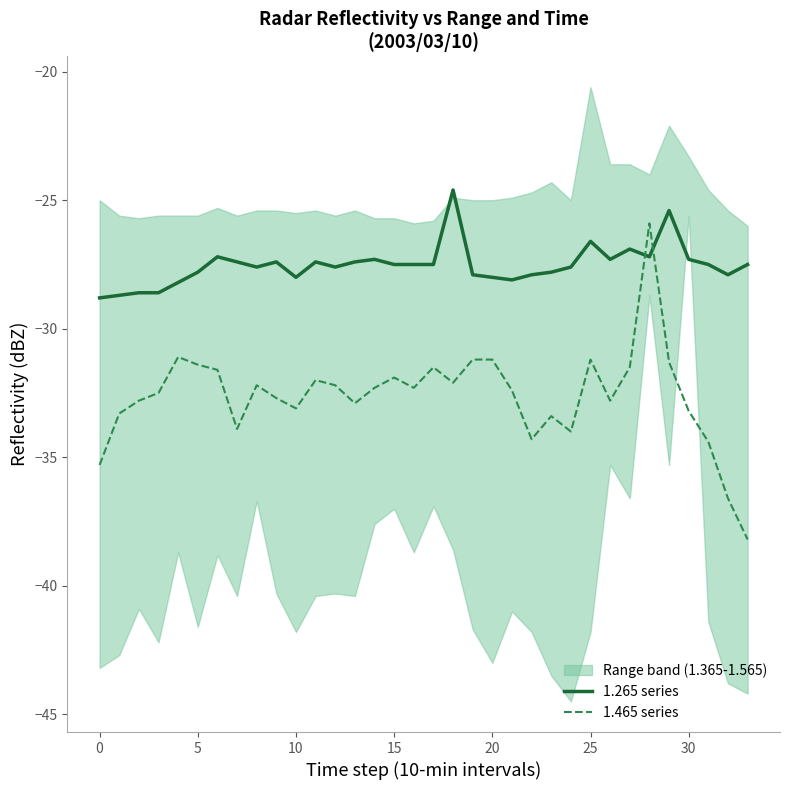

True or false: 1.265 series has a value of -48.8 at 5.

False